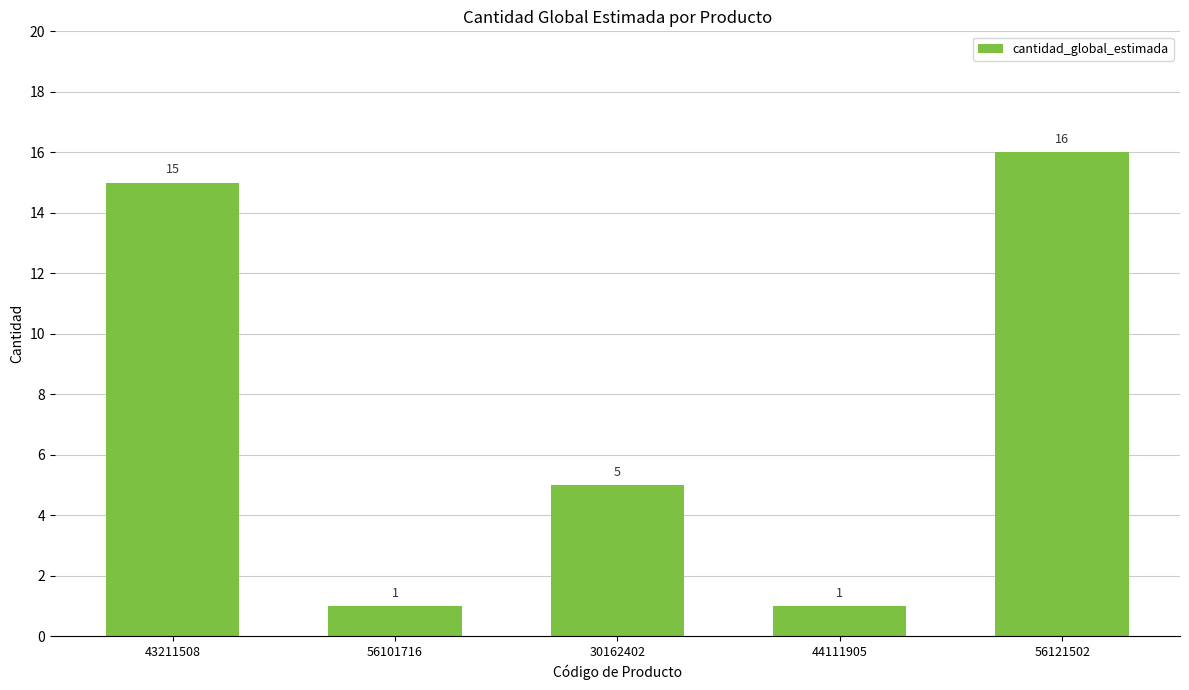

What is the label of the 4th bar from the left?

44111905